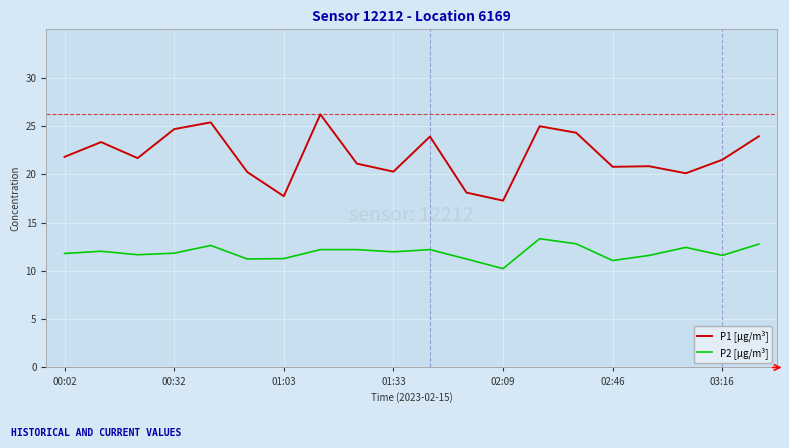

Which series has the largest total across all categories?

P1 [μg/m³]